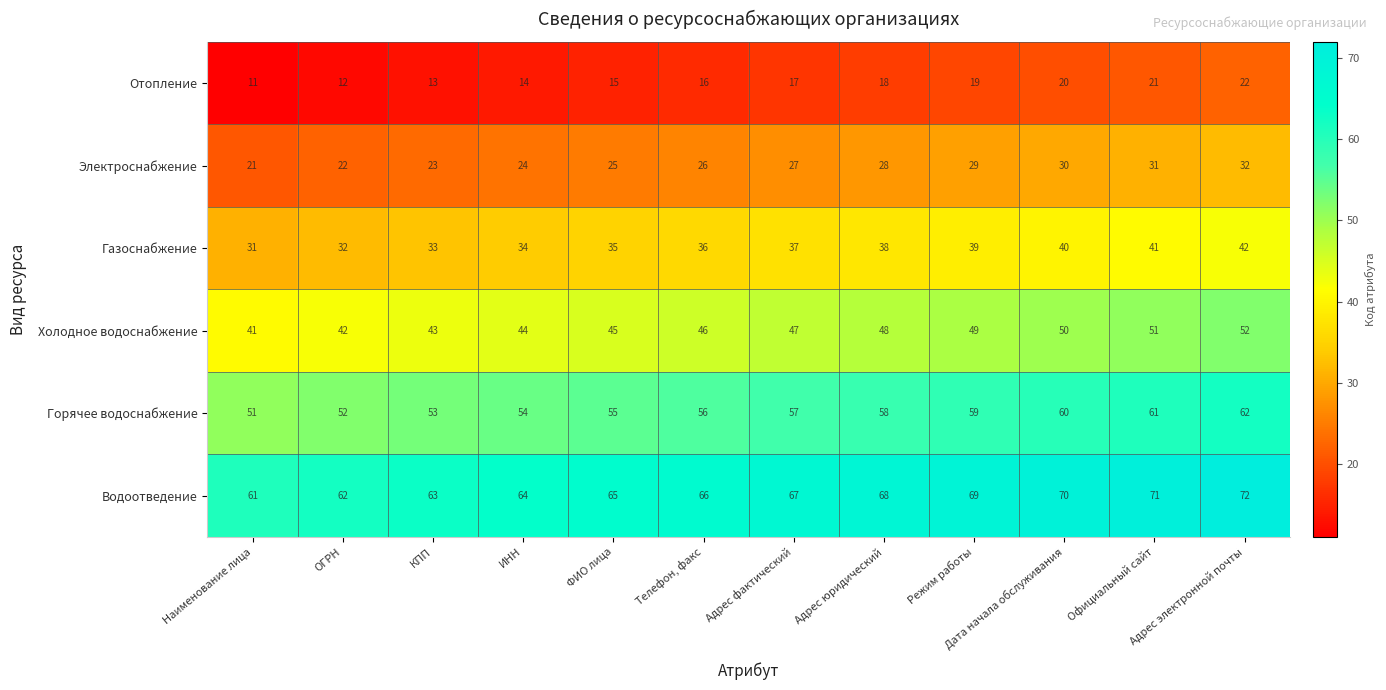

What is the difference between the maximum and minimum values in the Холодное водоснабжение series?

11